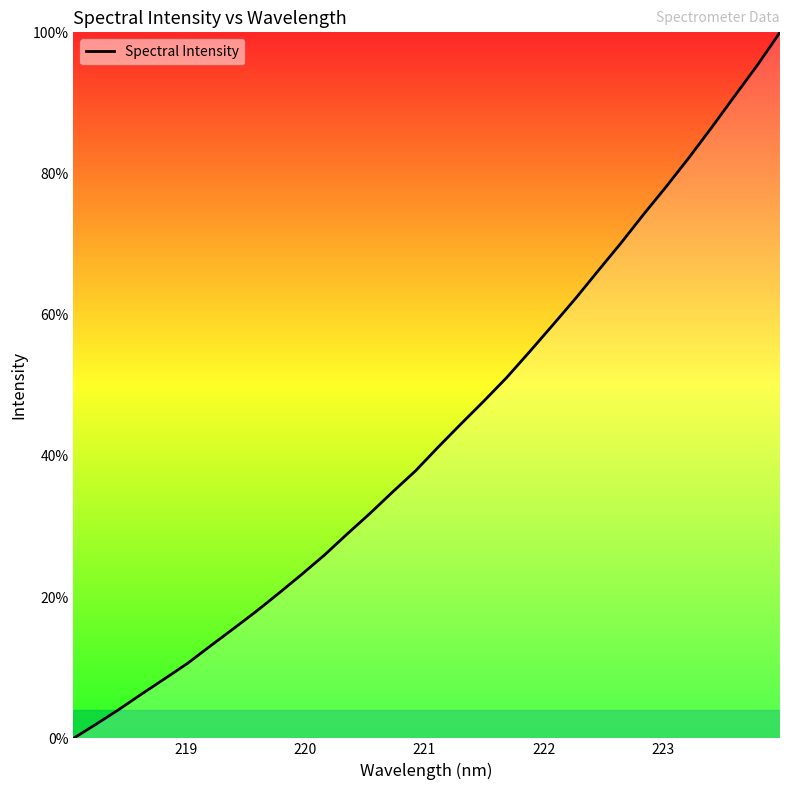

What is the difference between the maximum and minimum values?

100.0